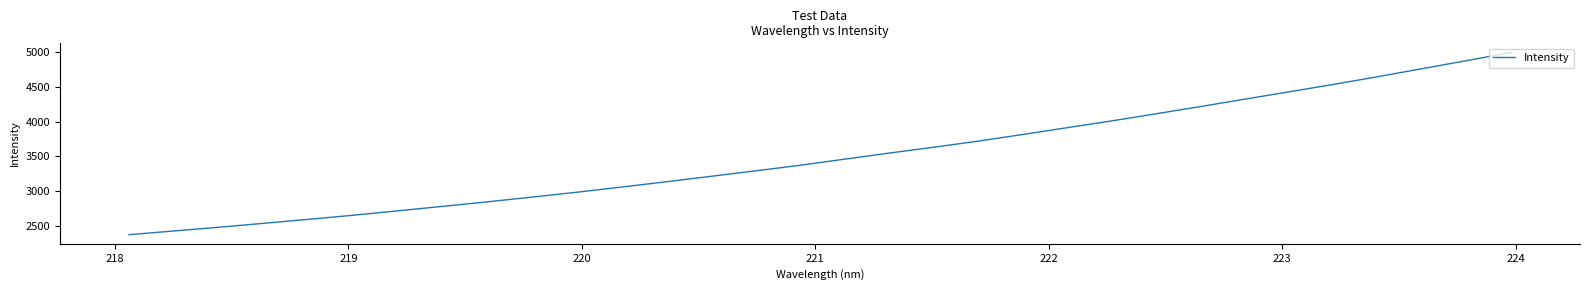

What is the greatest value displayed?

4998.5